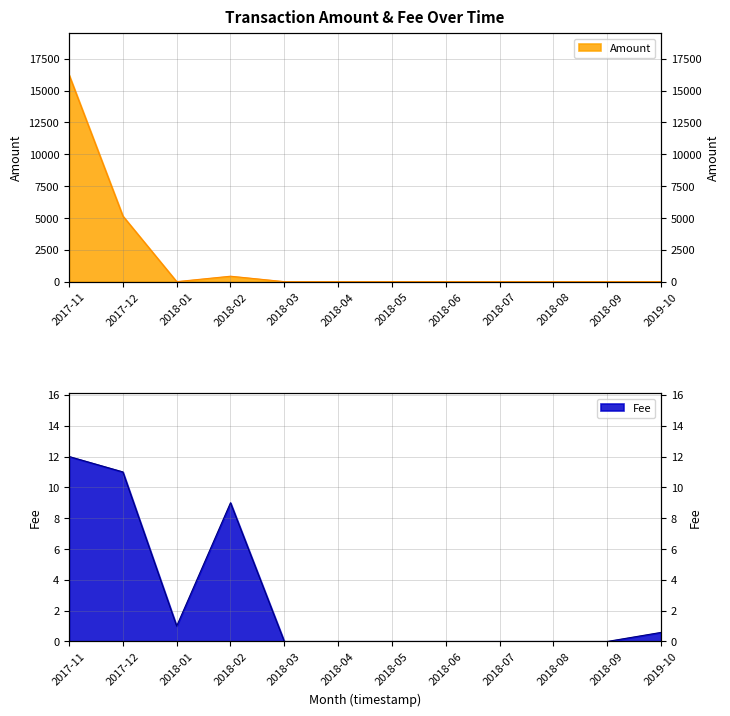

Reading left to right, extract all data points from this chart.

Amount: 16231.8	5151.0	0.0	426.2	0.0	0.0	0.0	0.0	0.0	0.0	0.0	0.0
Fee: 12.0	11.0	1.0	9.0	0.0	0.0	0.0	0.0	0.0	0.0	0.0	0.6